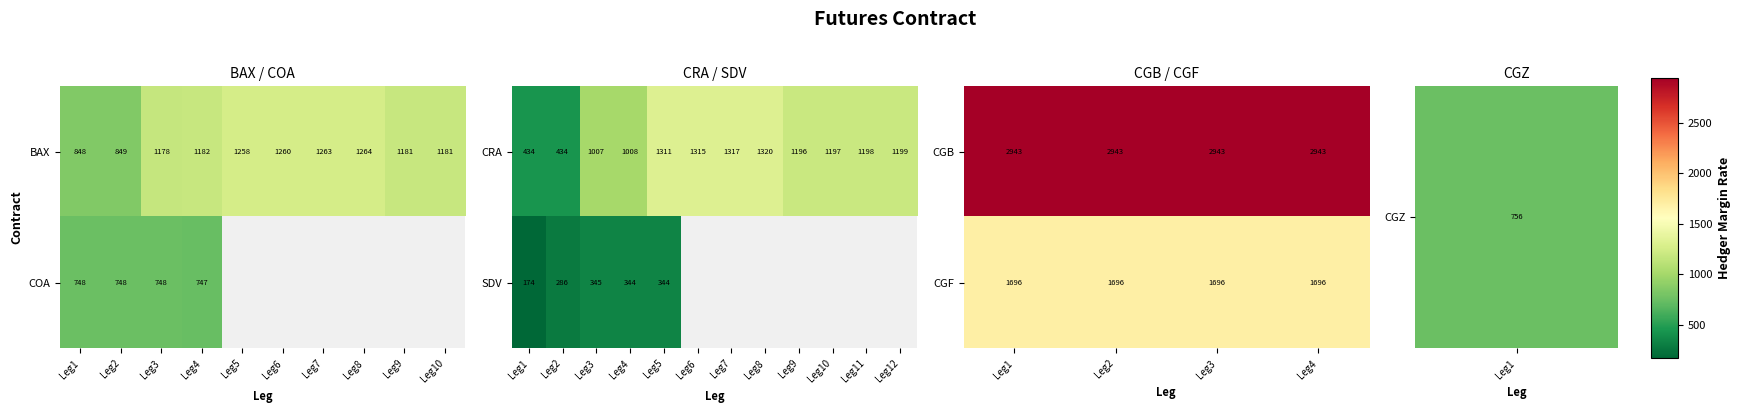

What is the highest value of the CGF series?

1696